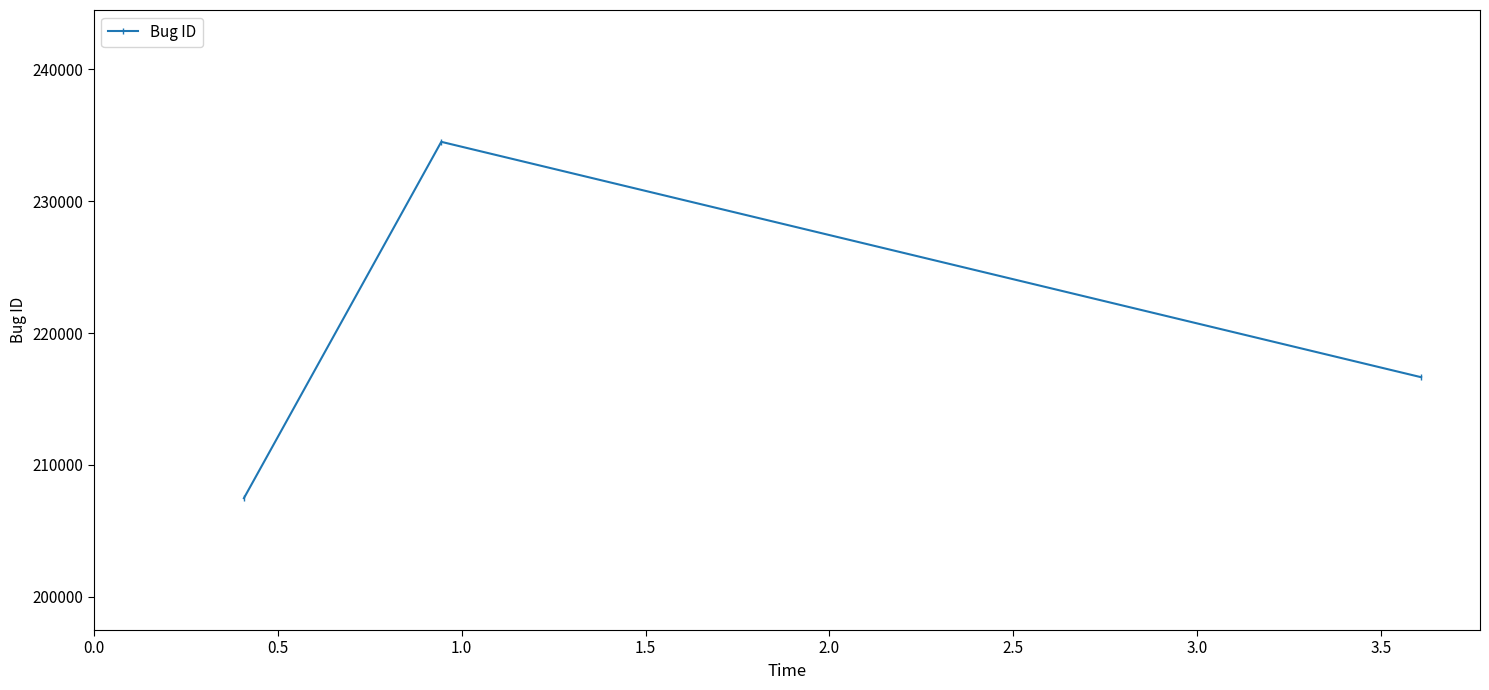

What is the maximum value shown in the chart?

234511